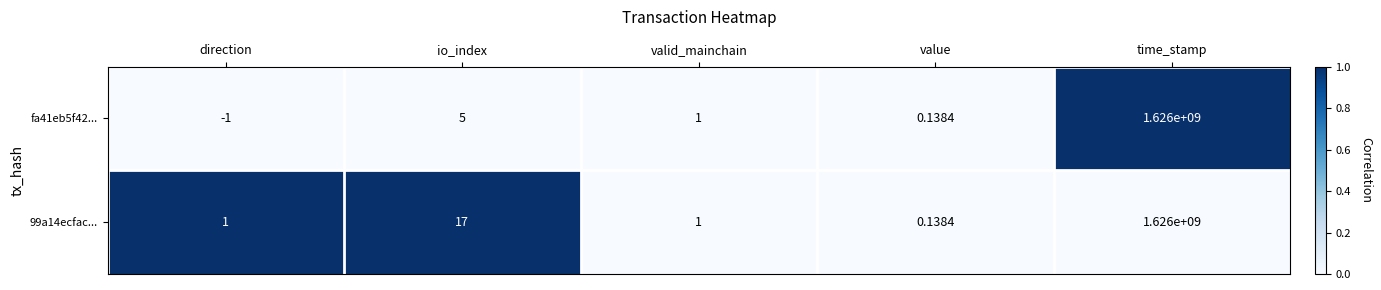

Count the number of data series in this chart.

2